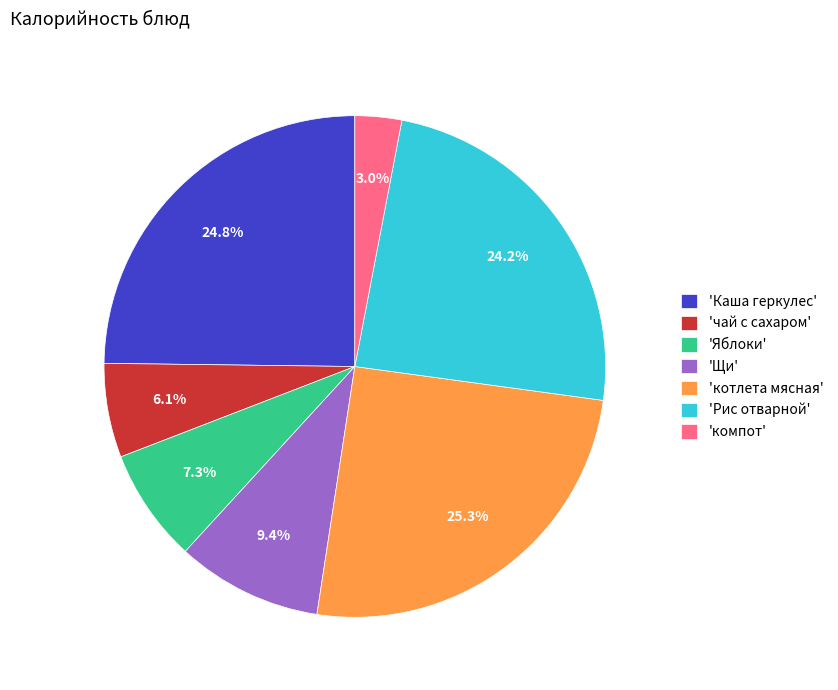

How many segments does this pie chart have?

7